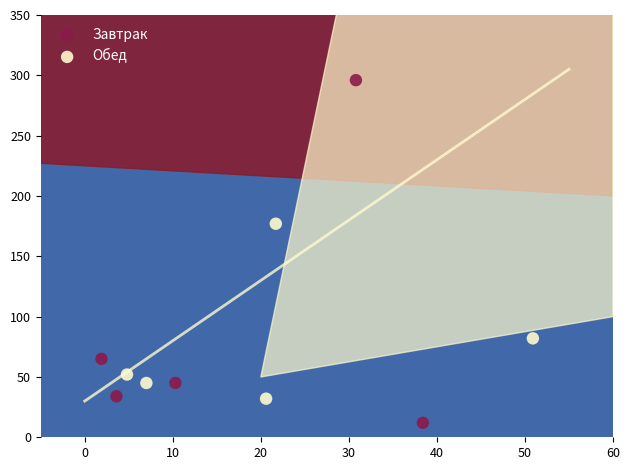

Which series contains the lowest Y value?

Завтрак